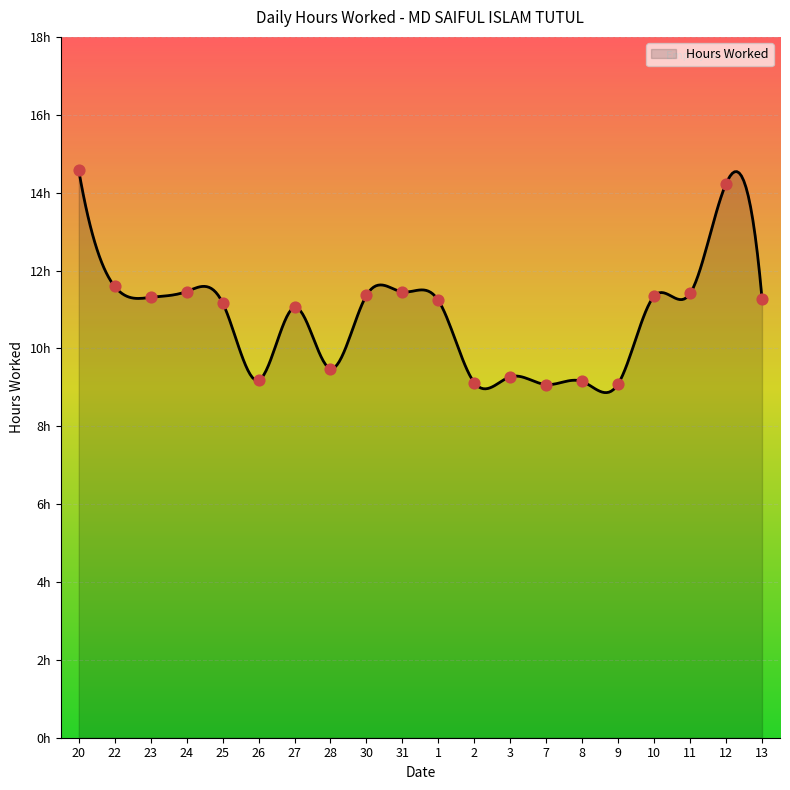

What is the ratio of the value at 31 to the value at 10?

1.0